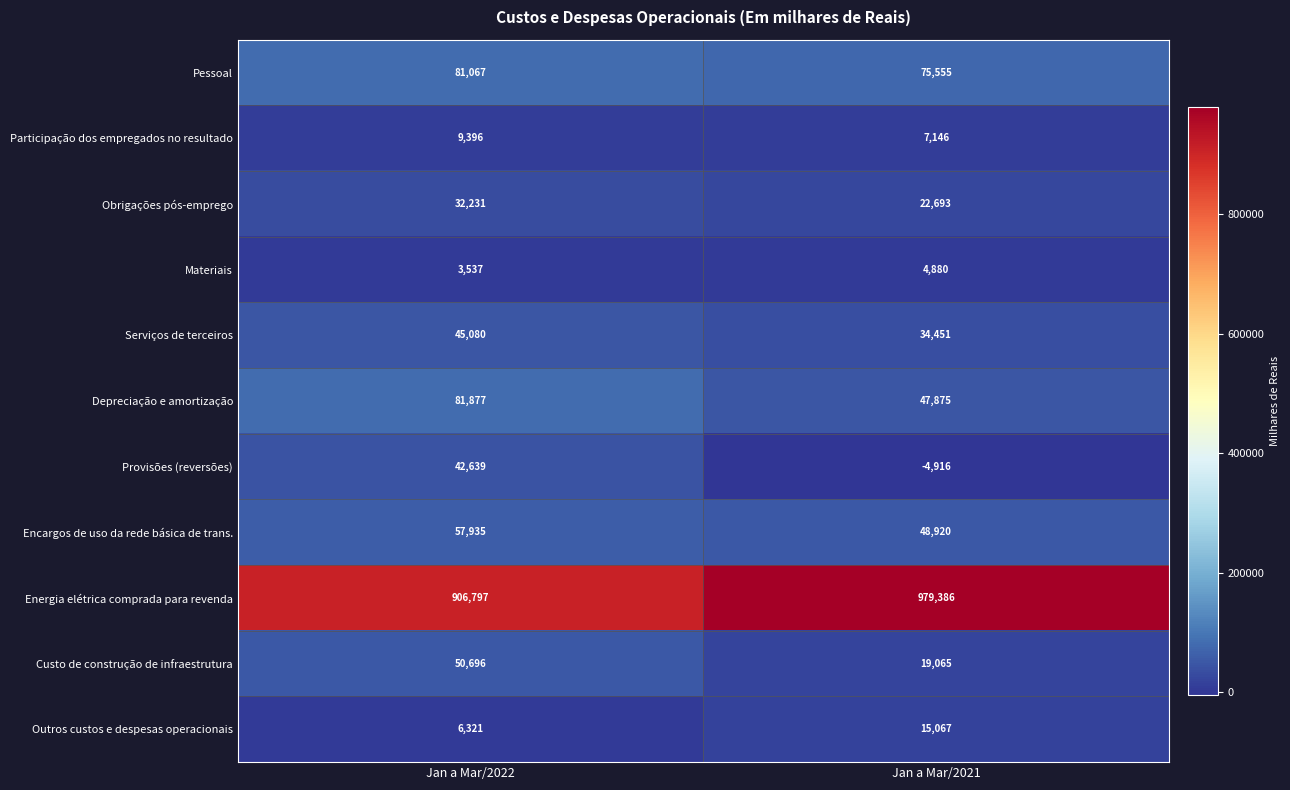

How many positive values does the Provisões (reversões) series have?

1